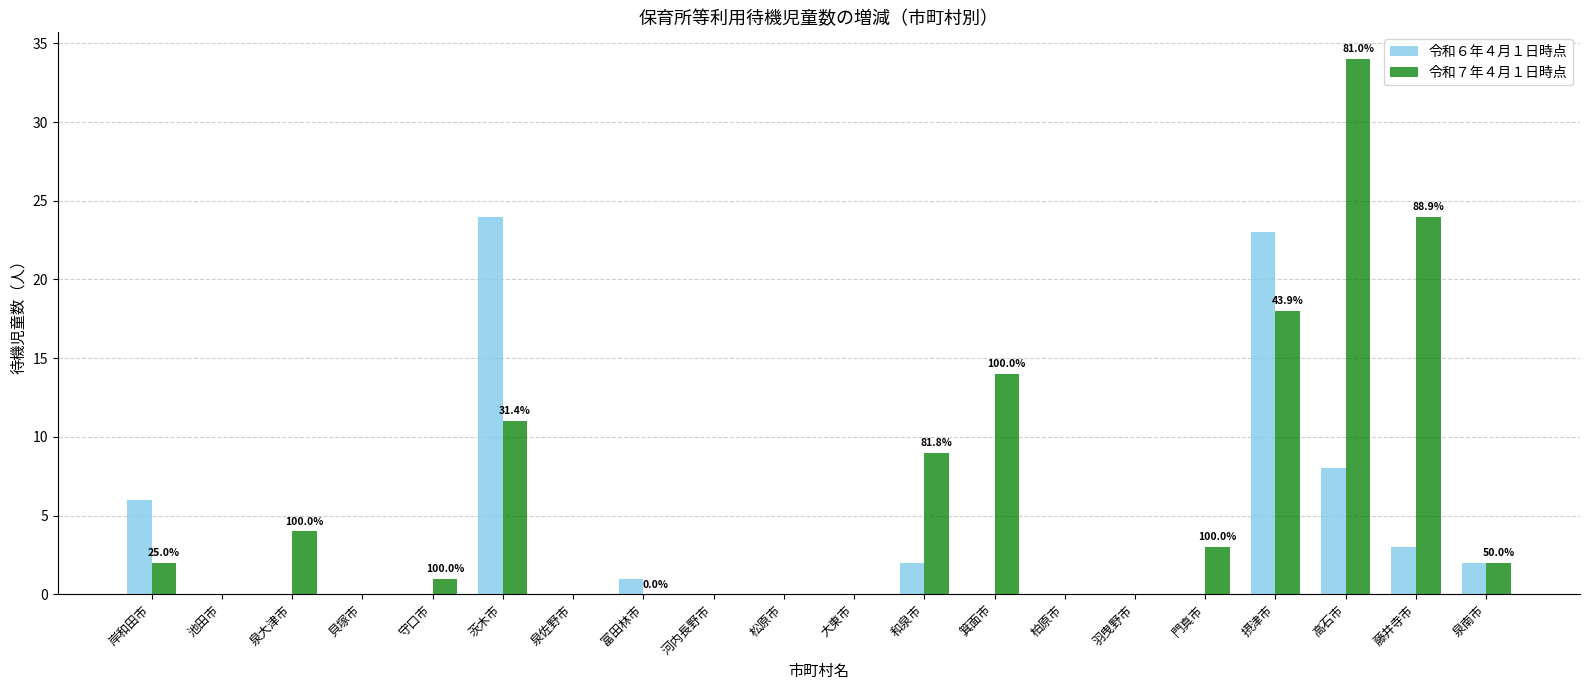

What is the average value of the 令和７年４月１日時点 series?

6